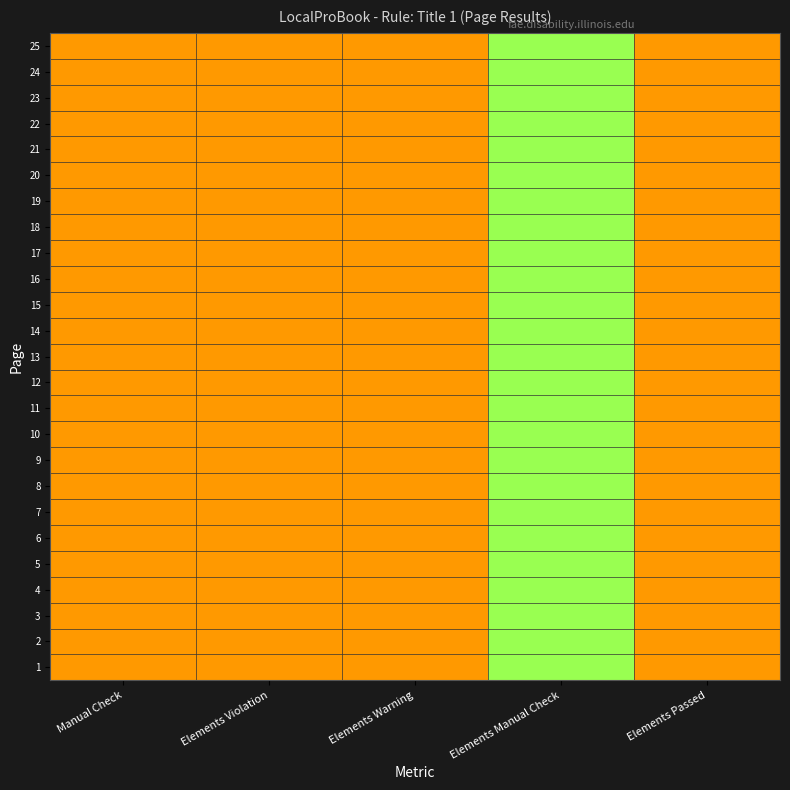

List the series in order of their peak value, lowest first.

25, 24, 23, 22, 21, 20, 19, 18, 17, 16, 15, 14, 13, 12, 11, 10, 9, 8, 7, 6, 5, 4, 3, 2, 1